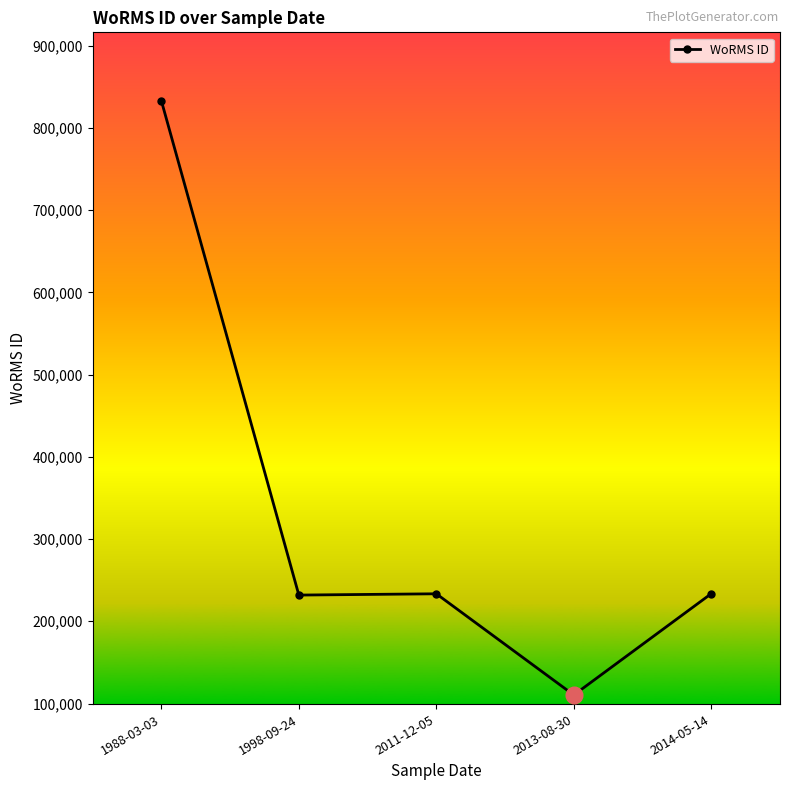

How many data points does each series have?

5